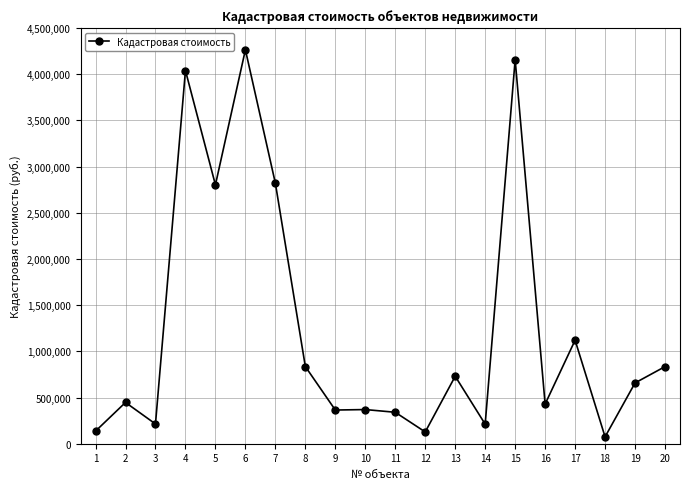

Where does the data first go above 658079?

4